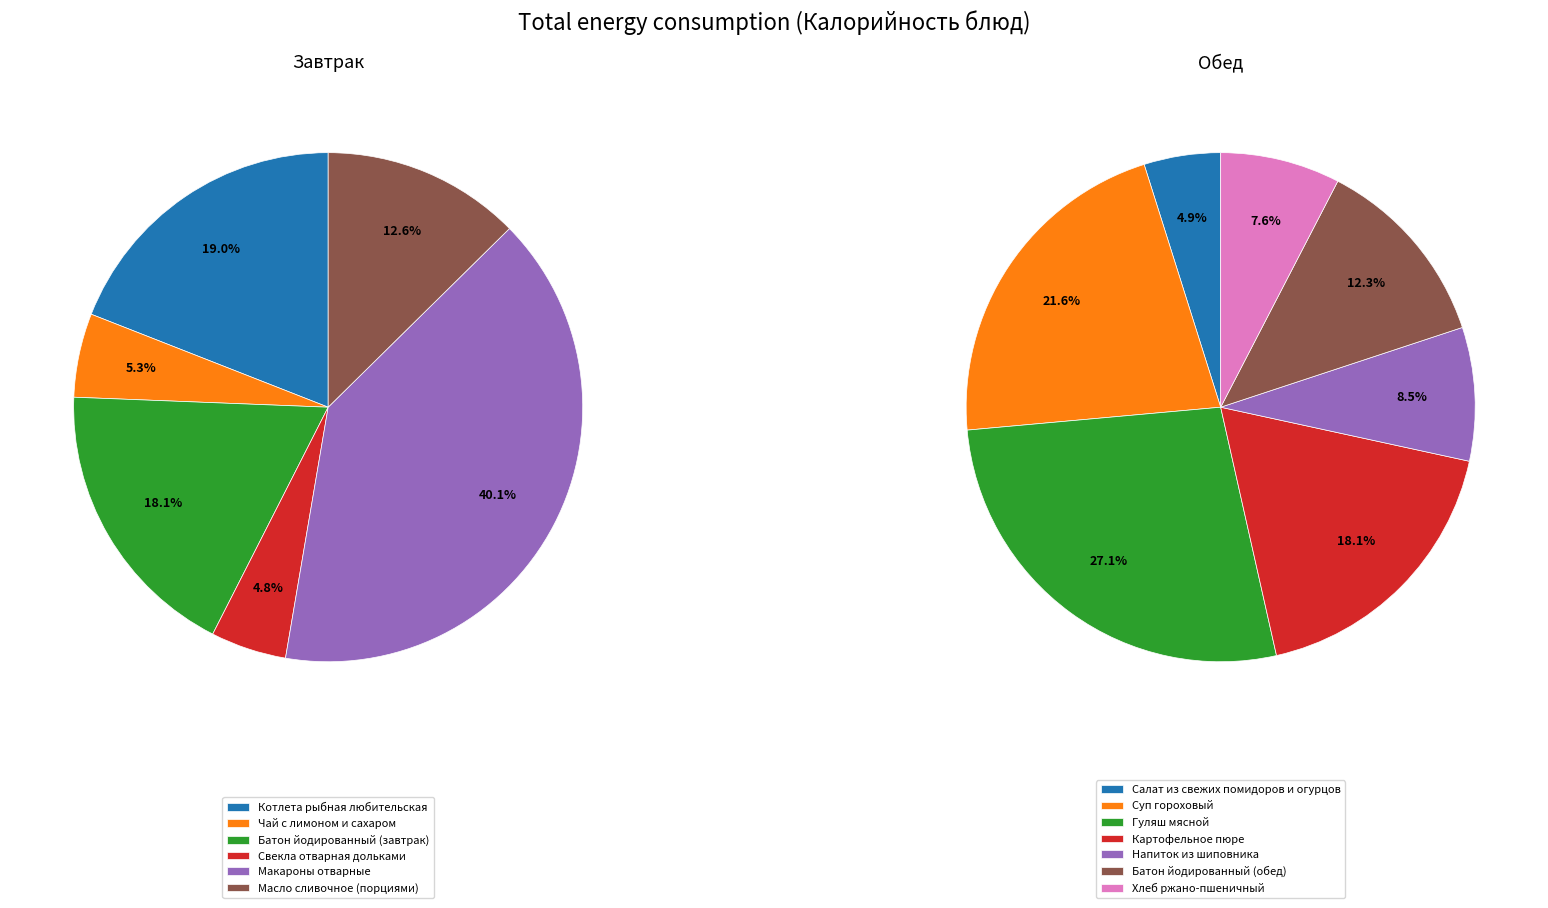

Combined, do Чай с лимоном и сахаром and Салат из свежих помидоров и огурцов account for over 50%?

No